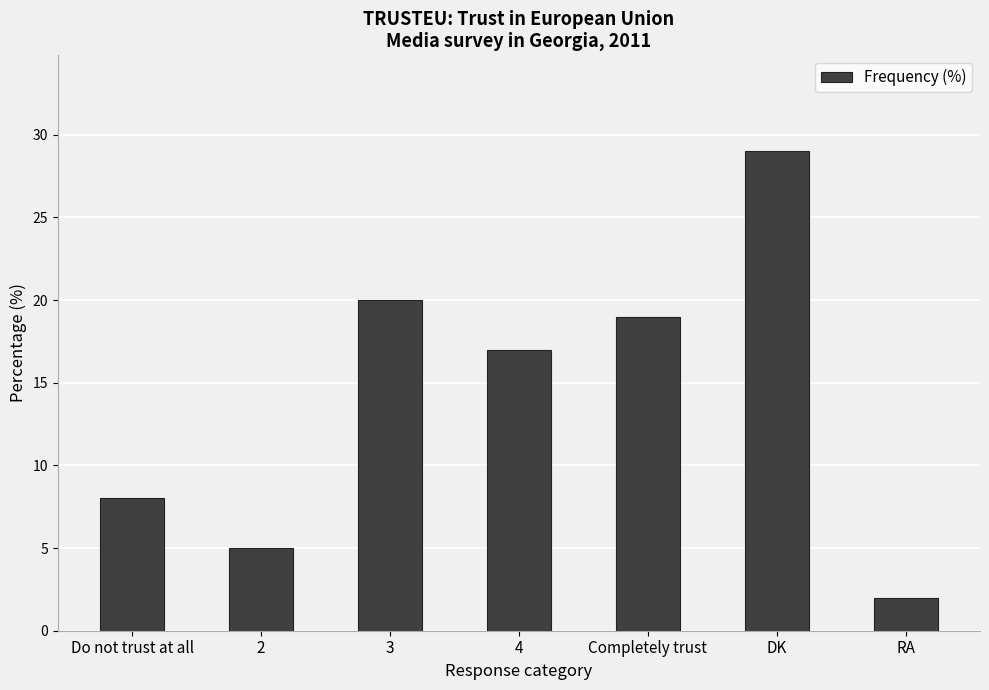

What is the change in value from Do not trust at all to 4?

+9